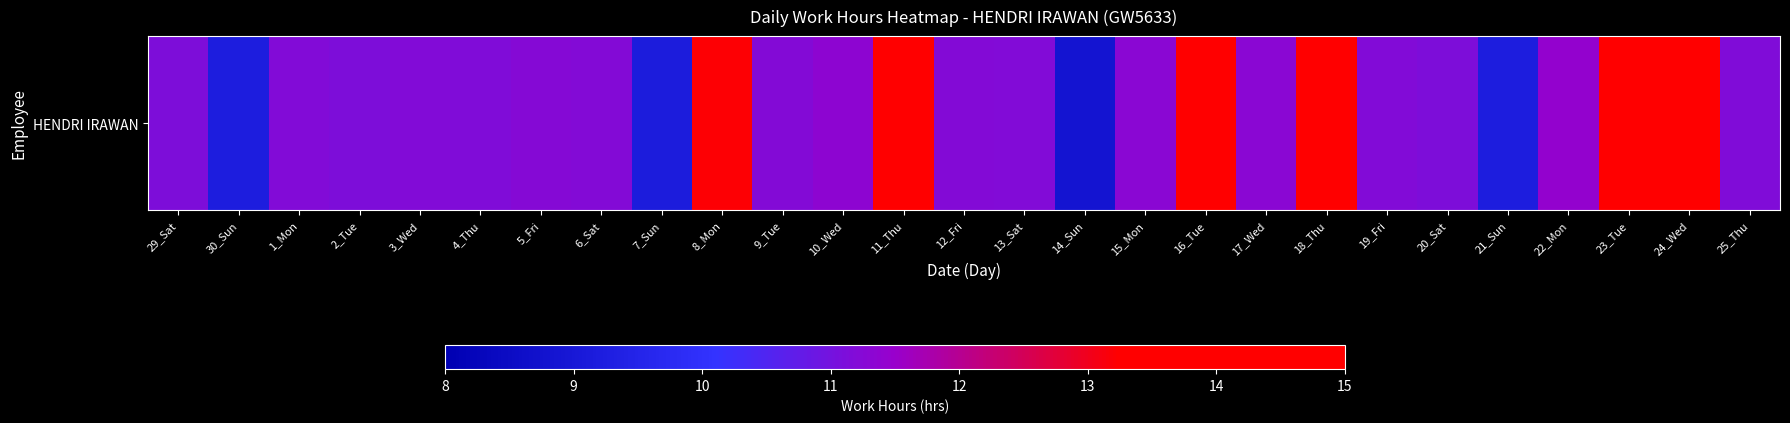

What is the minimum value shown in the chart?

8.8